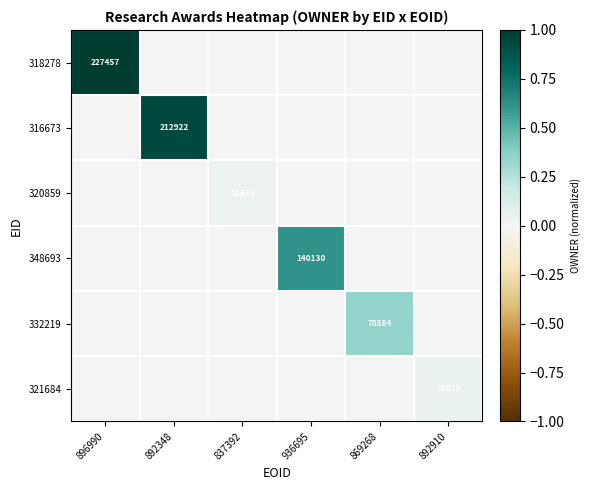

The value of 321684 at 892910 is 18610. True or false?

False